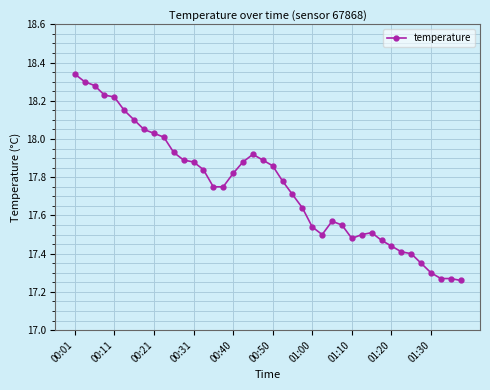

What is the difference between the second highest and second lowest values?

1.0